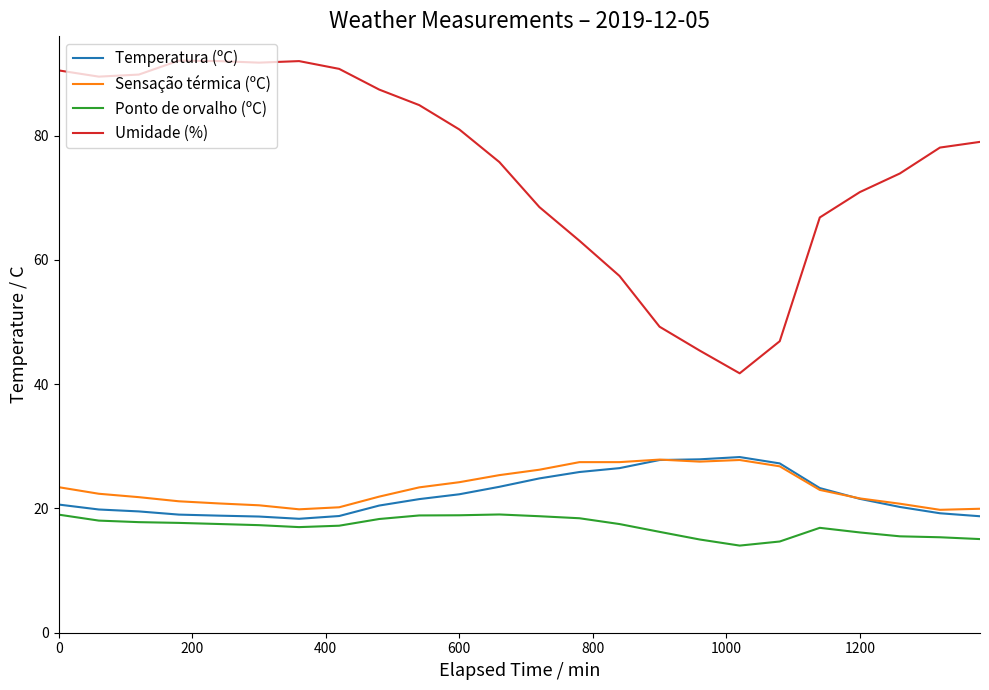

Which series has the widest spread of values?

Umidade (%)